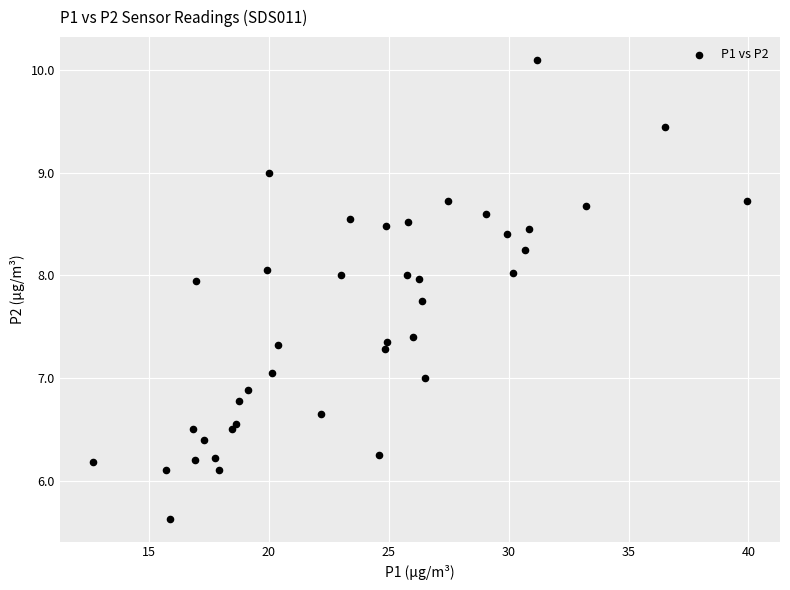

What is the range of Y values (max minus min)?

4.5